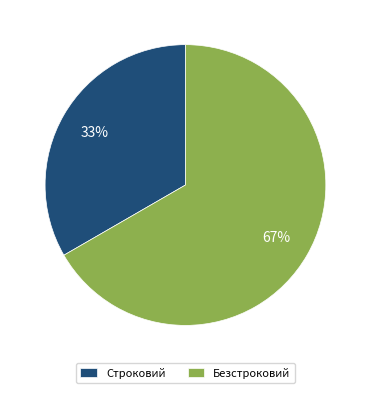

Is it true that Безстроковий is 67% of the pie?

True